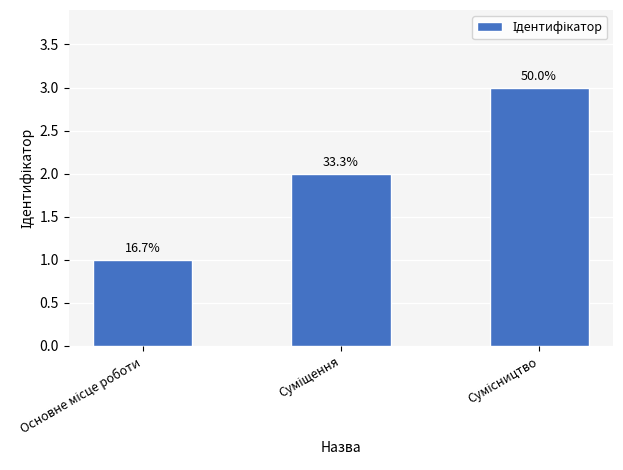

What is the value of the 2nd bar from the left?

2